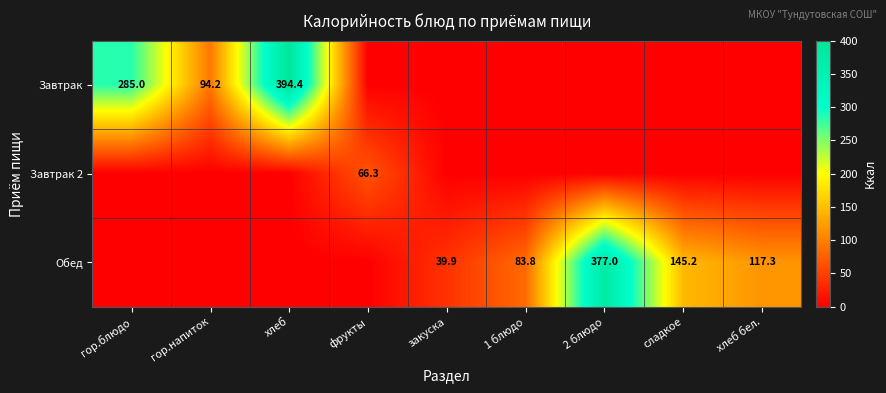

True or false: Обед has a value of 145.2 at сладкое.

True